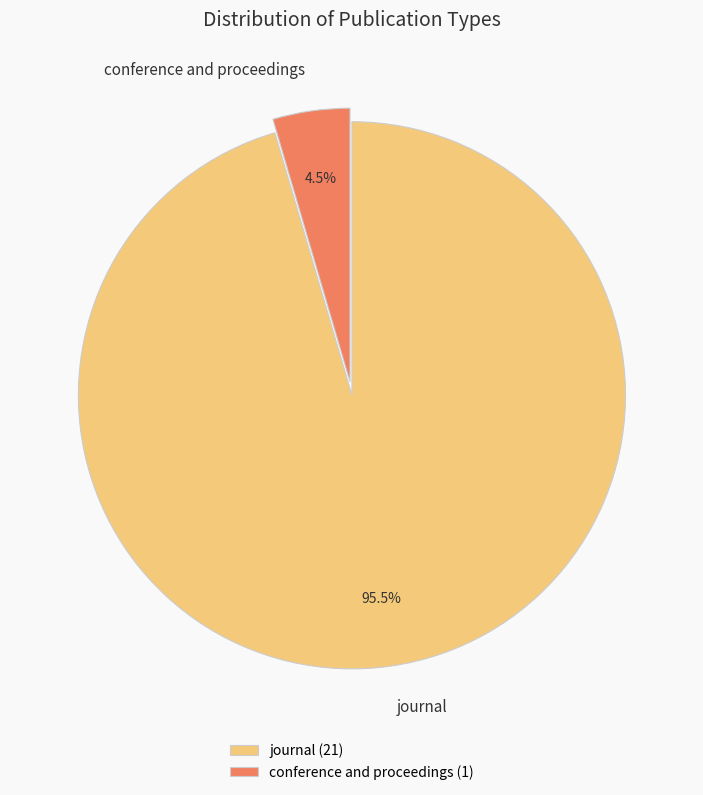

Between journal and conference and proceedings, which is larger?

journal